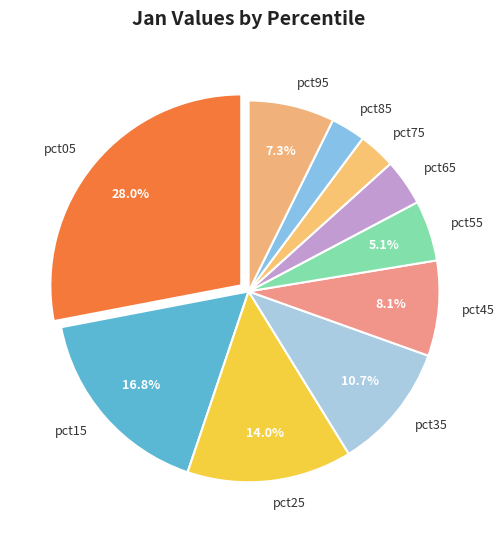

To the nearest percent, what portion does pct75 represent?

3%